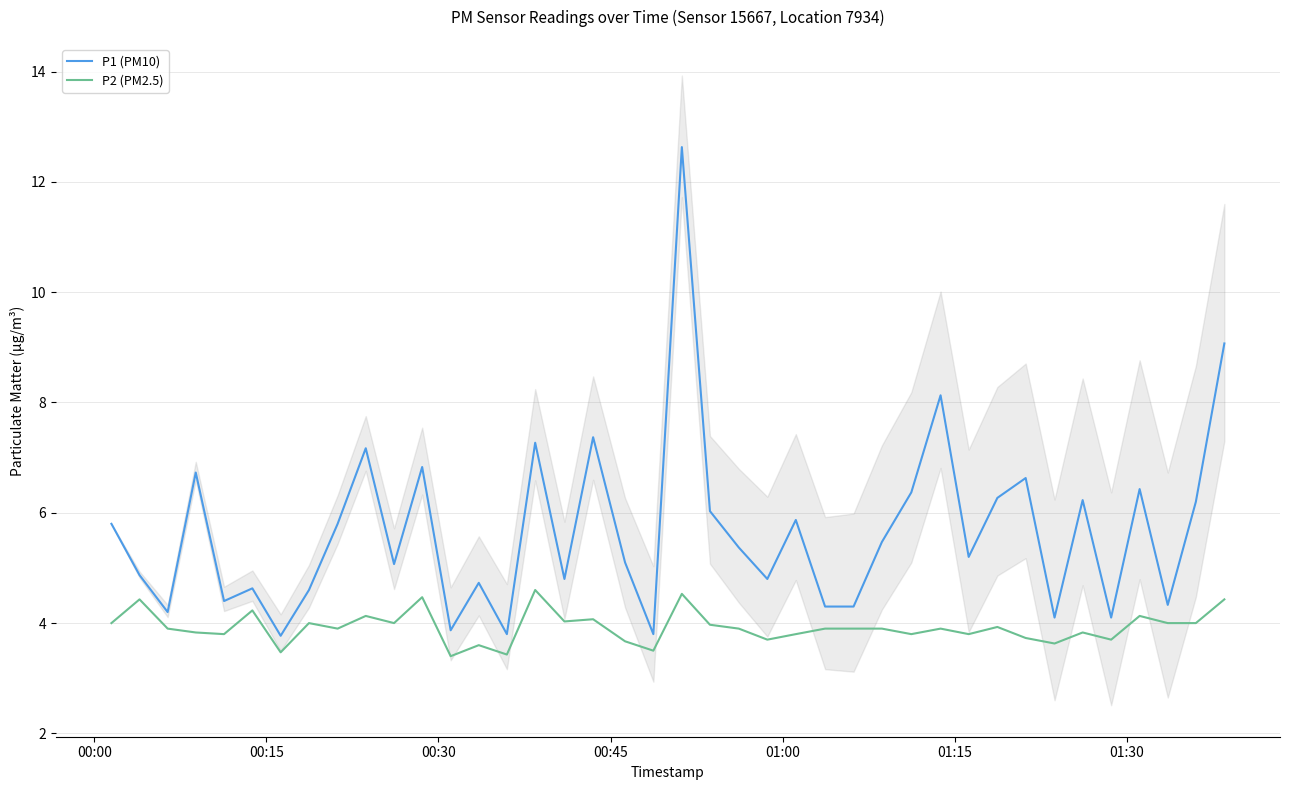

True or false: P1 (PM10) and P2 (PM2.5) intersect in this chart.

False